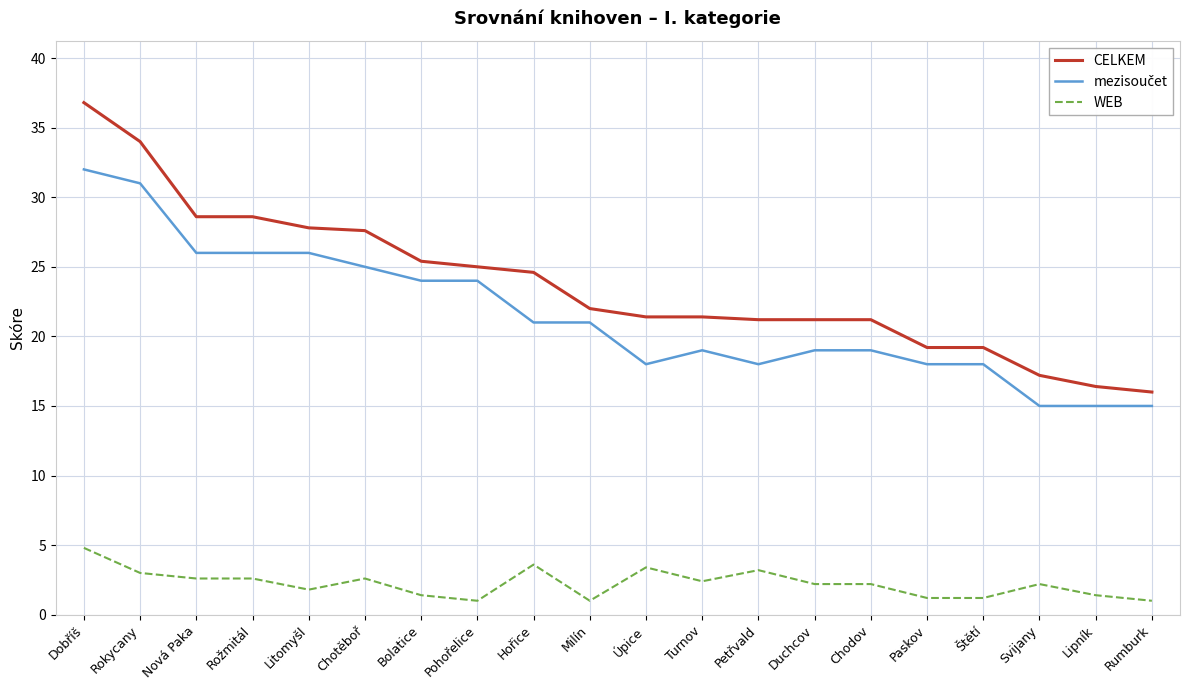

What position from the right is Rožmitál?

17